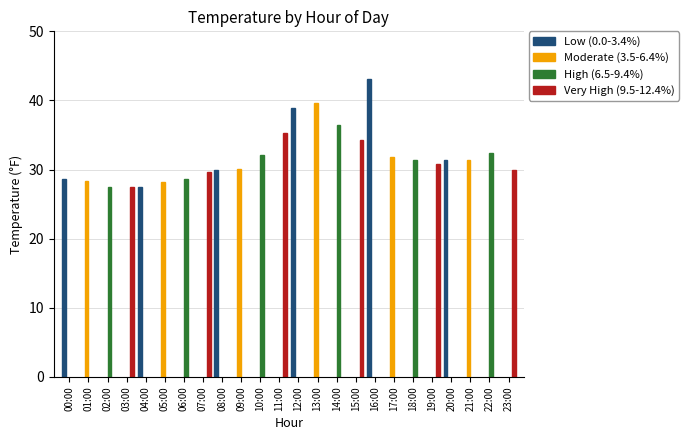

What is the sum of all High (6.5-9.4%) values?

188.4